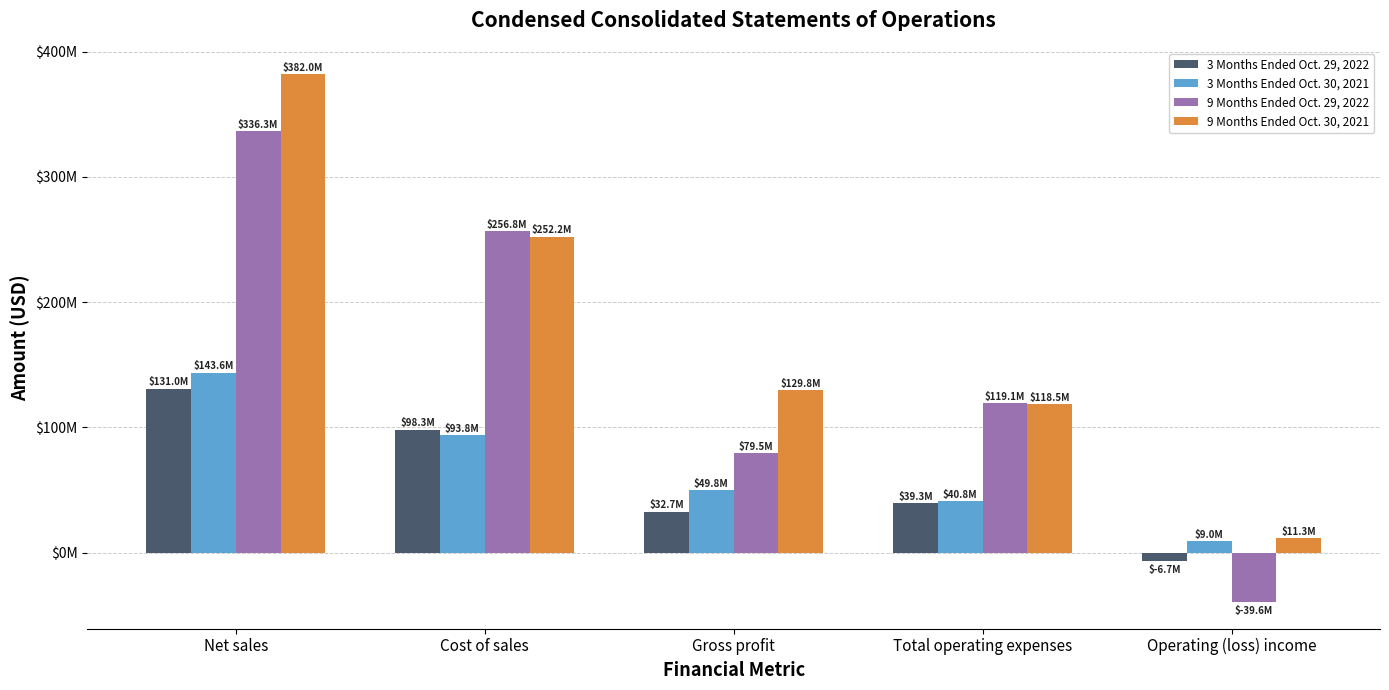

List the series in order of their peak value, lowest first.

3 Months Ended Oct. 29, 2022, 3 Months Ended Oct. 30, 2021, 9 Months Ended Oct. 29, 2022, 9 Months Ended Oct. 30, 2021